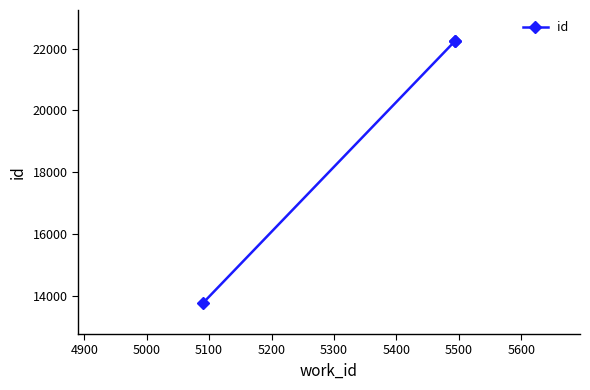

What is the smallest value displayed?

13759